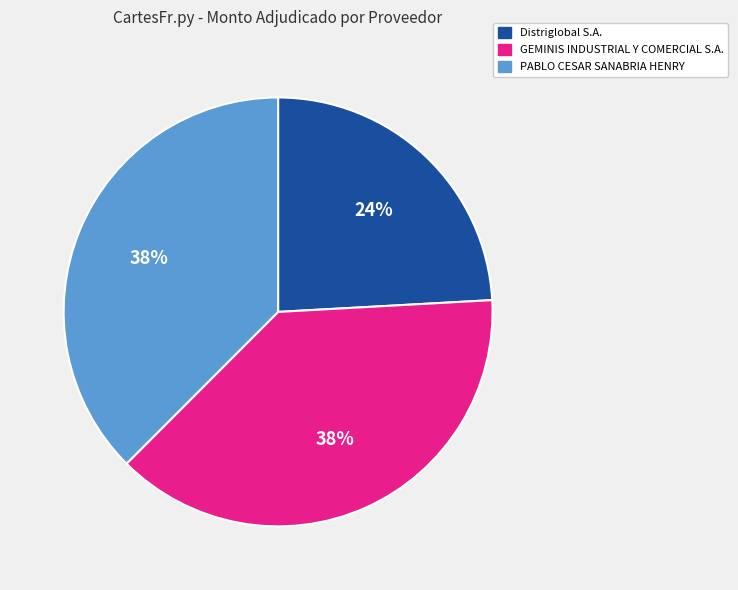

True or false: PABLO CESAR SANABRIA HENRY accounts for 38% of the total.

True